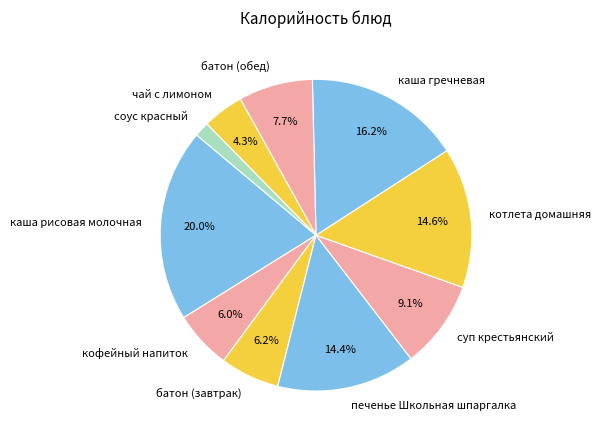

Which has a higher value, батон (обед) or батон (завтрак)?

батон (обед)